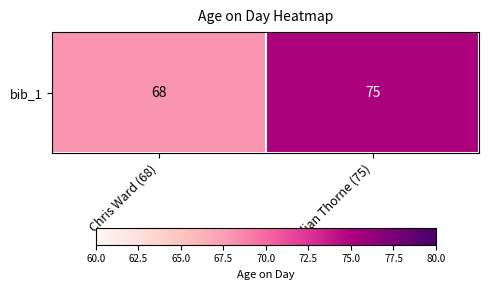

Reading left to right, list all the values displayed in this chart.

68	75